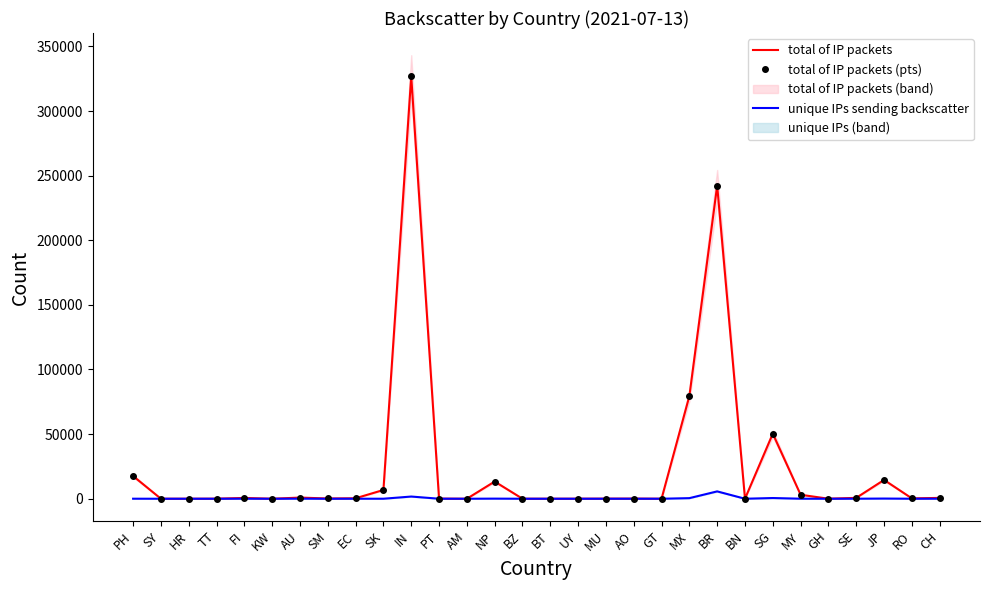

True or false: total of IP packets and total of IP packets (pts) intersect in this chart.

False